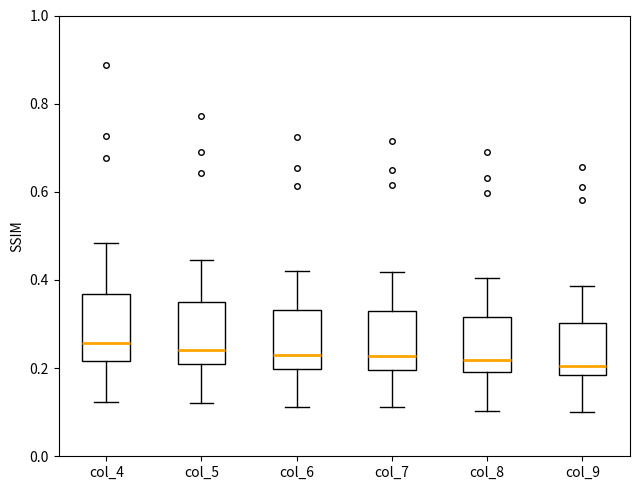

Where is the upper edge of the box for col_7 on the y-axis? The values are not printed on the chart, so give them approximately, as read against the axis.

0.32